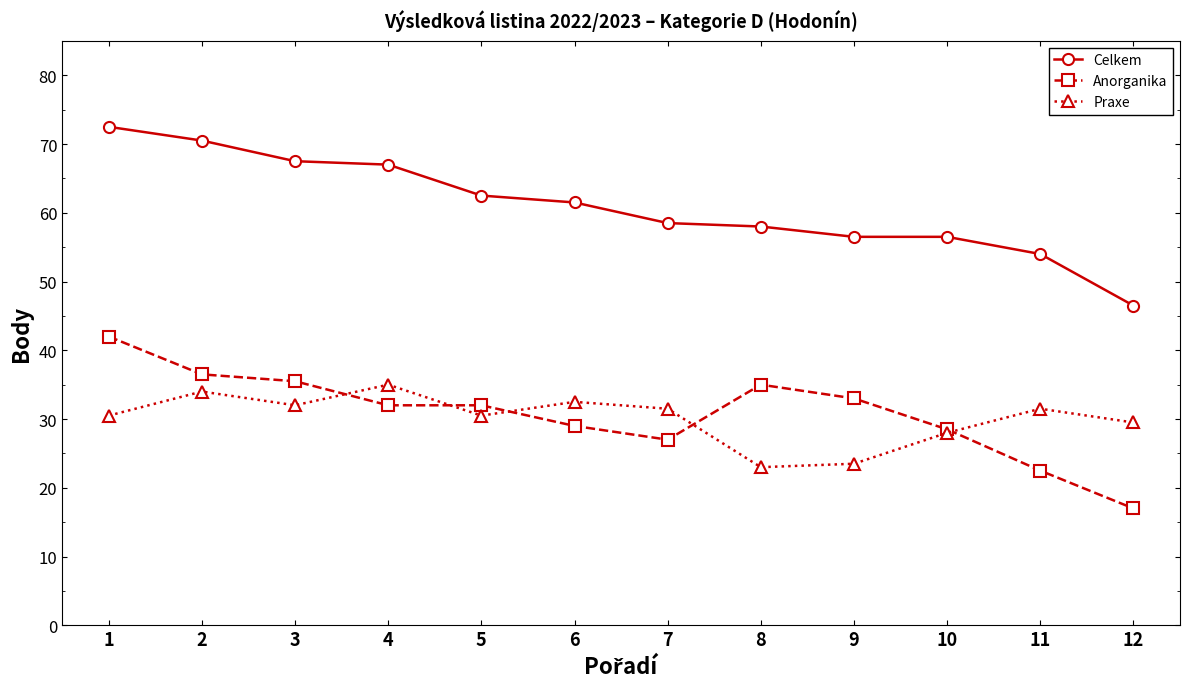

List the series in order of their peak value, highest first.

Celkem, Anorganika, Praxe